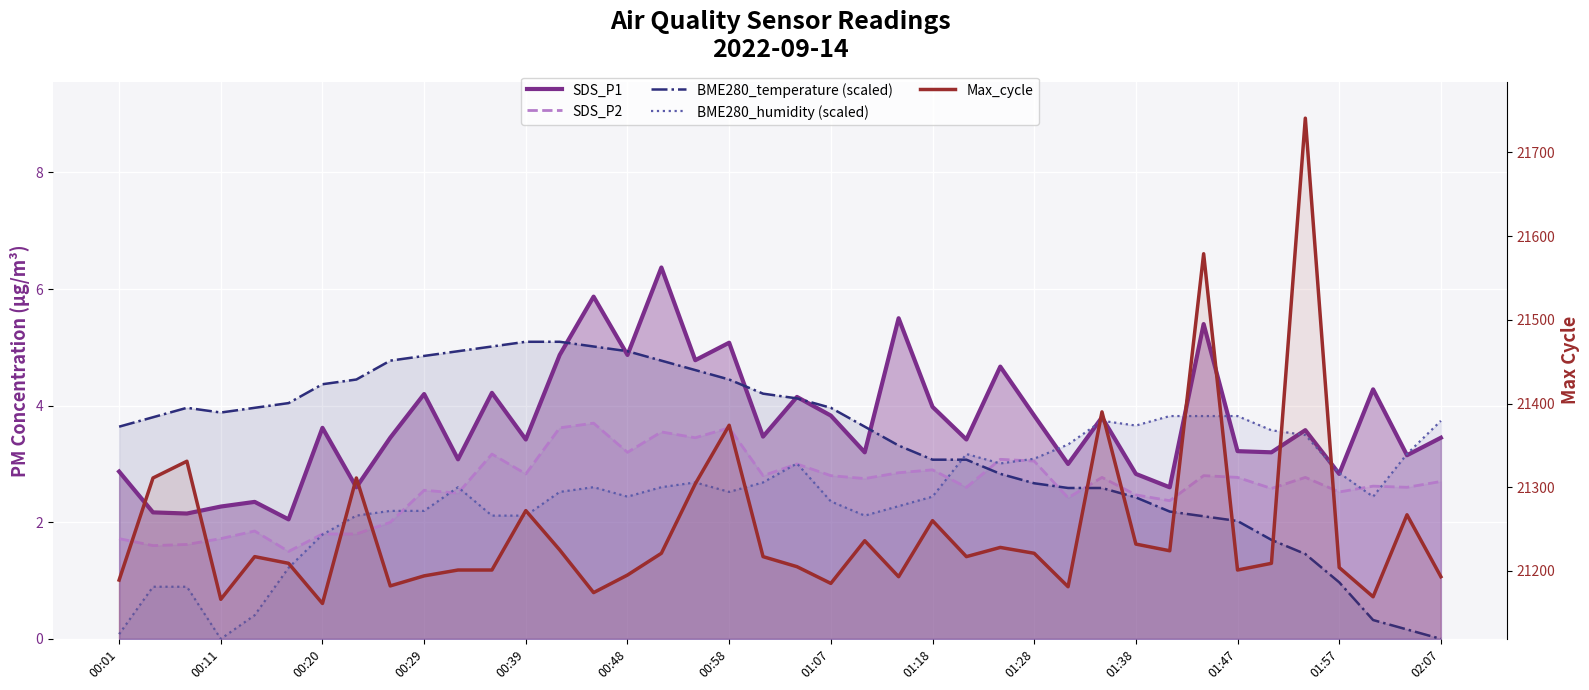

Which series ends up on top after the final intersection of BME280_humidity (scaled) and SDS_P1?

BME280_humidity (scaled)